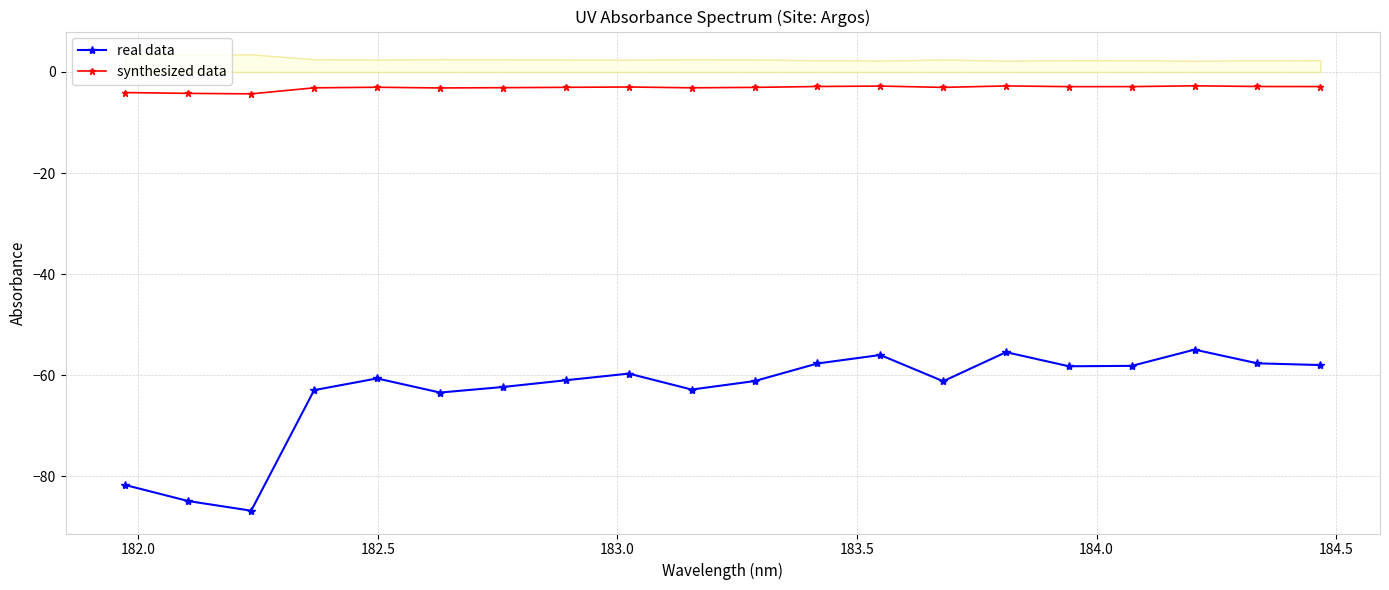

True or false: real data and synthesized data cross at least once.

False